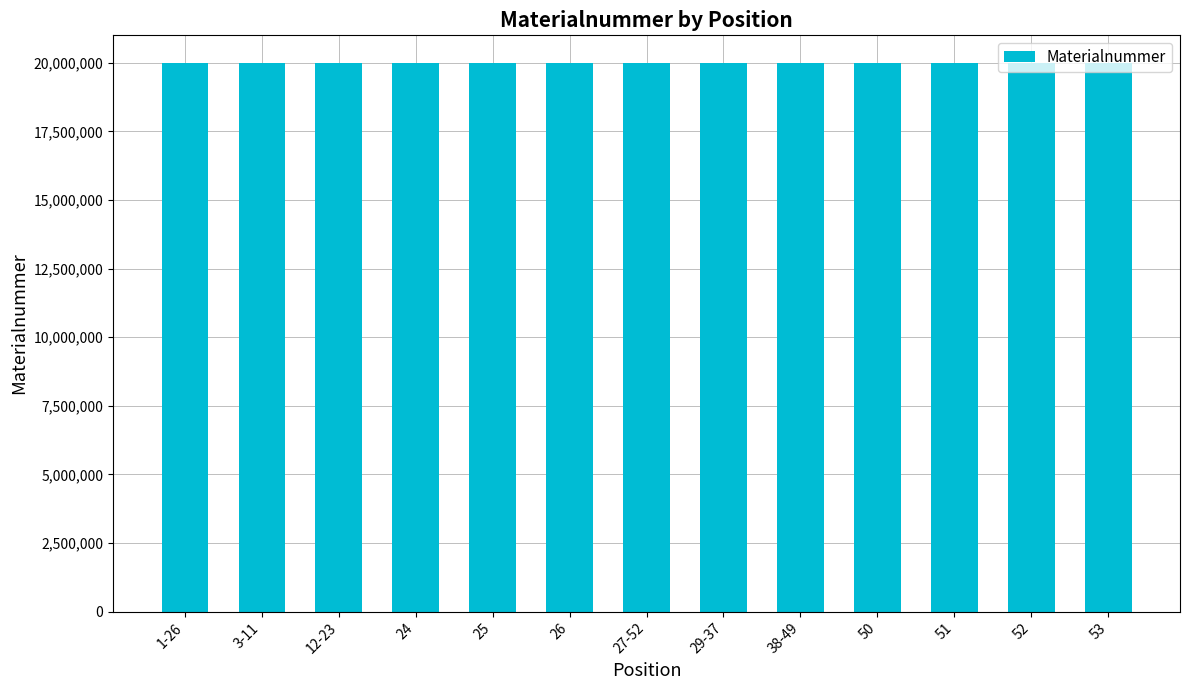

The value at 1-26 is 34523295. True or false?

False